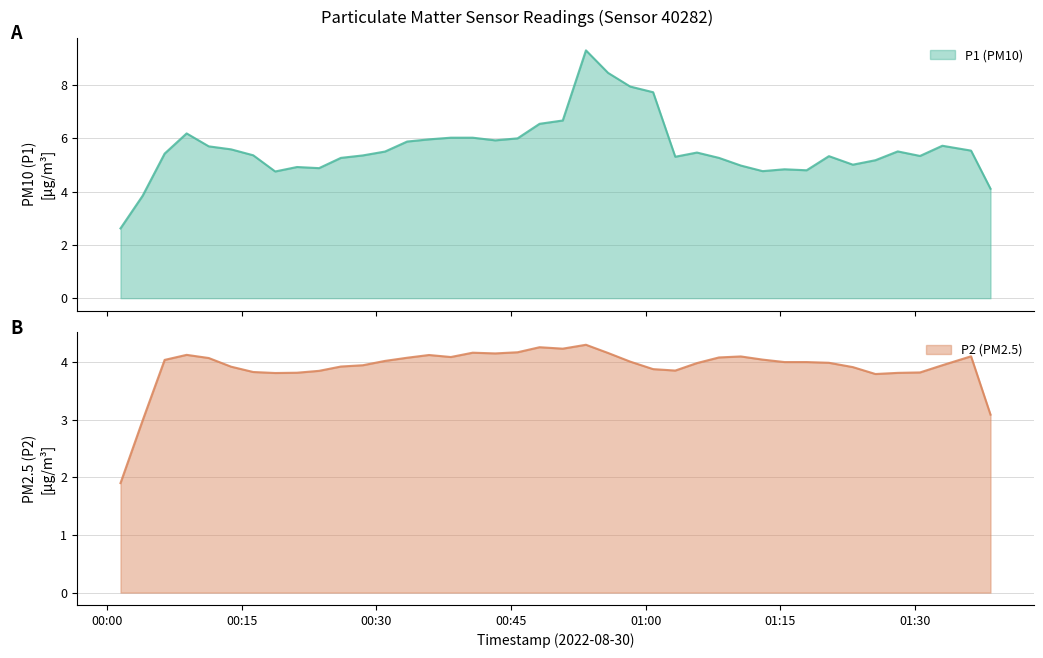

Which series has the largest total across all categories?

P1